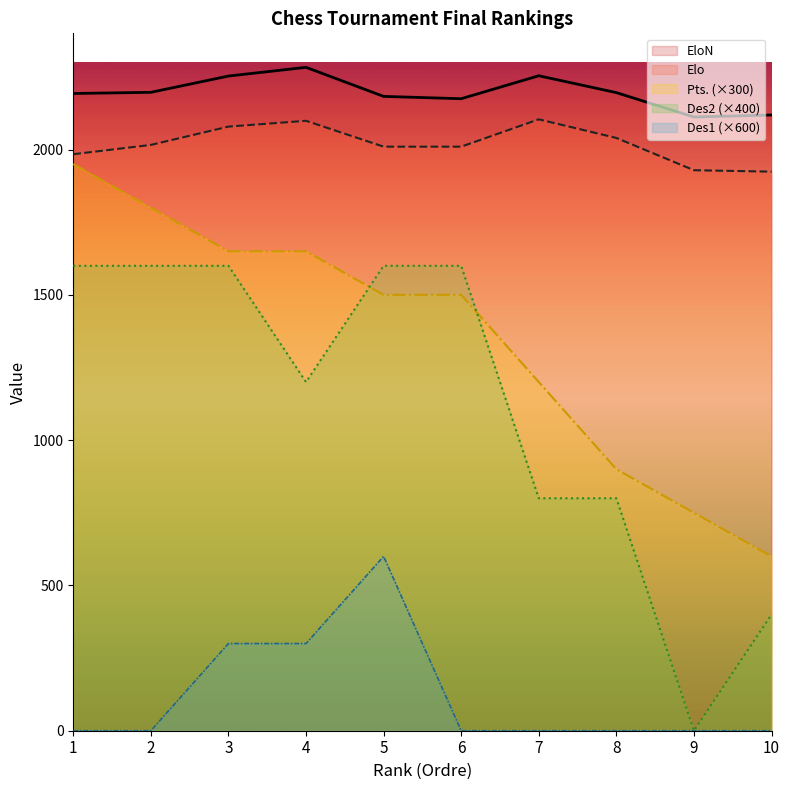

Reading left to right, what are all the values shown in this chart?

Elo: 1984	2016	2079	2099	2010	2010	2104	2040	1929	1924
EloN: 2193	2197	2253	2283	2183	2175	2254	2196	2112	2119
Pts.: 1950	1800	1650	1650	1500	1500	1200	900	750	600
Des2: 1600	1600	1600	1200	1600	1600	800	800	0	400
Des1: 0	0	300	300	600	0	0	0	0	0